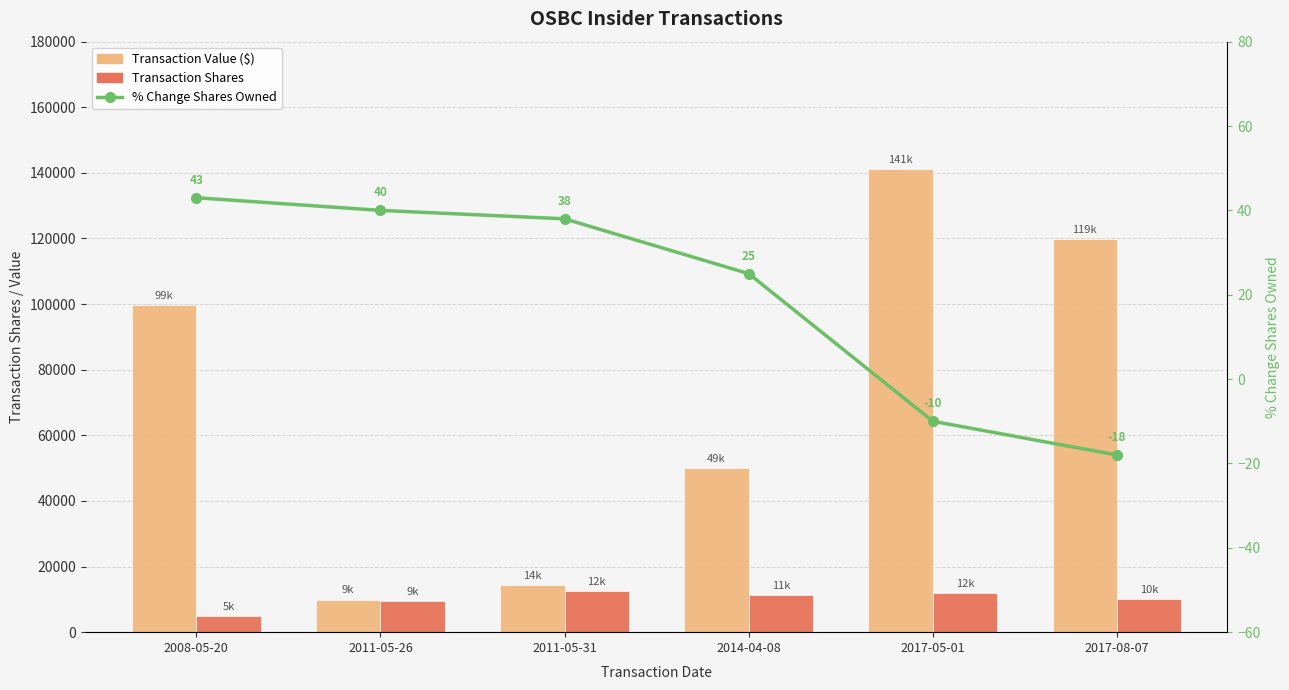

Which series has the largest range (max minus min)?

Transaction Value ($)